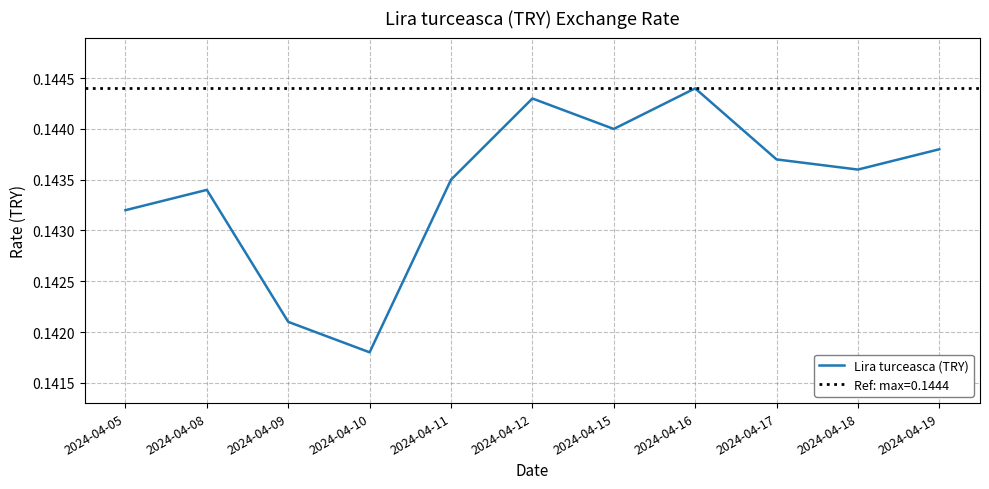

True or false: the data shows 0.2 at 2024-04-15.

False